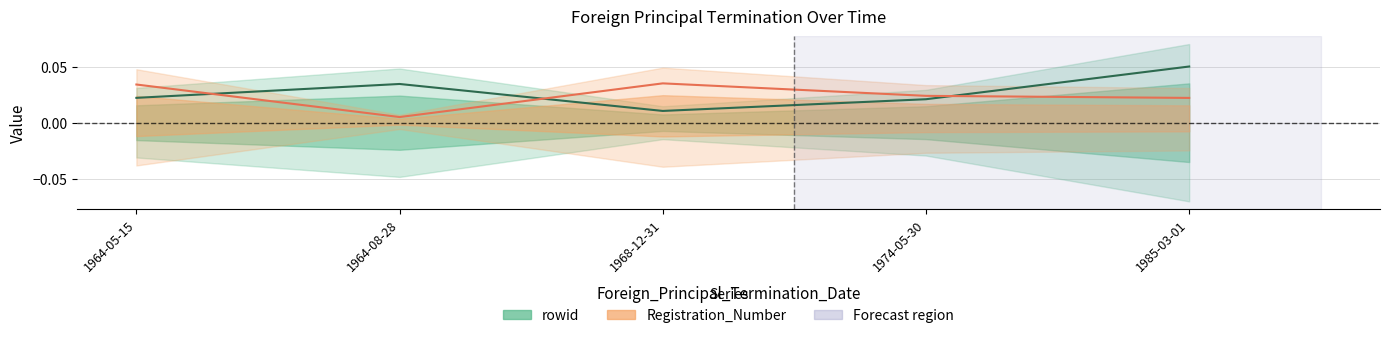

List the series in order of their overall mean, lowest first.

Registration_Number, rowid